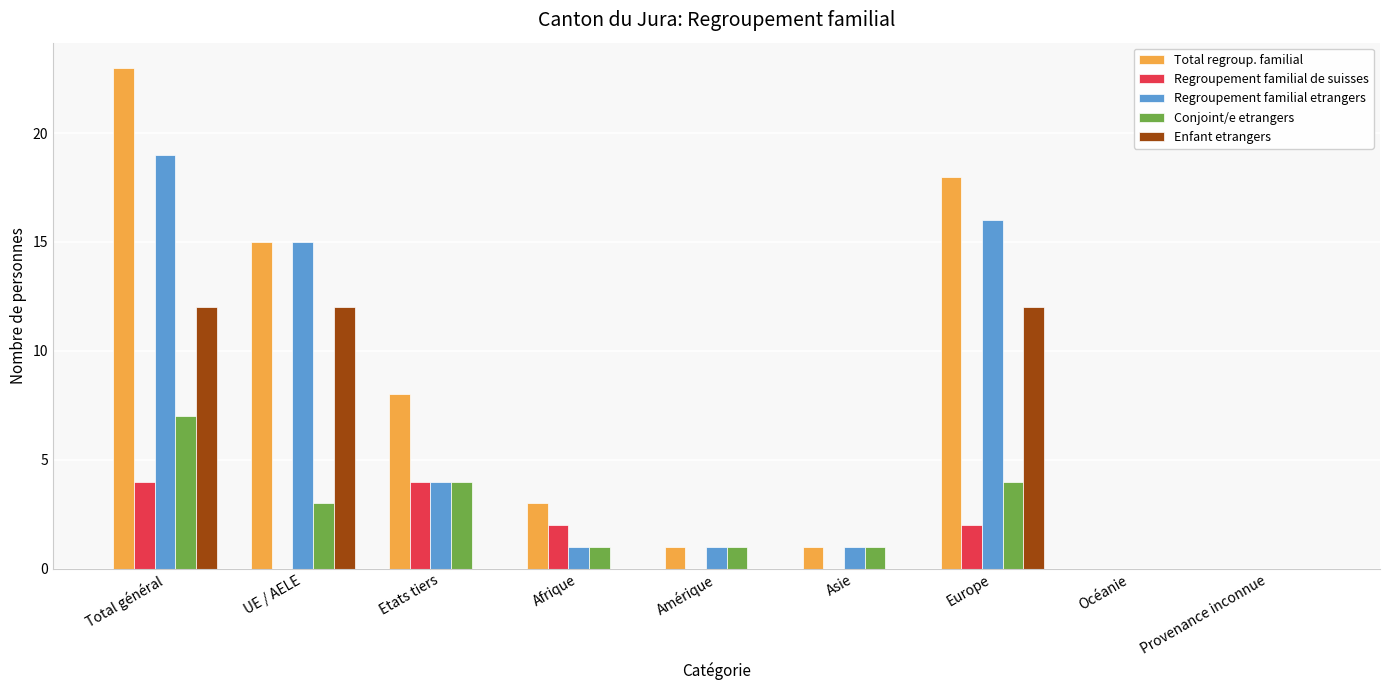

Which series has the largest total across all categories?

Total regroup. familial